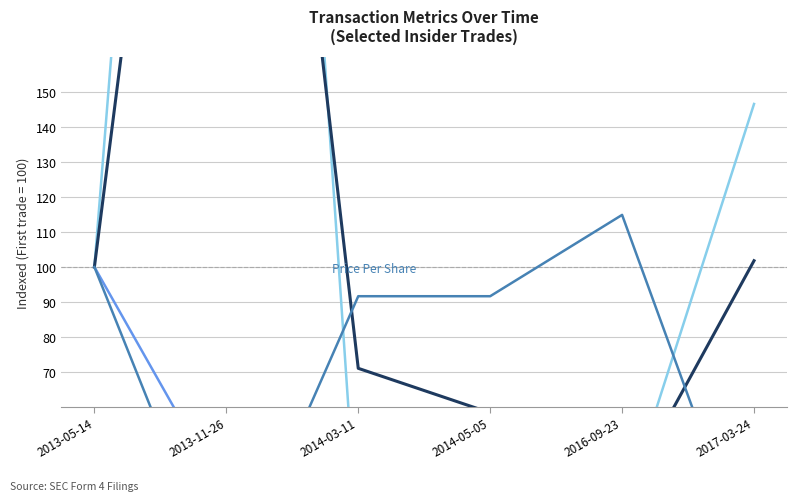

How many categories are shown in the chart?

6